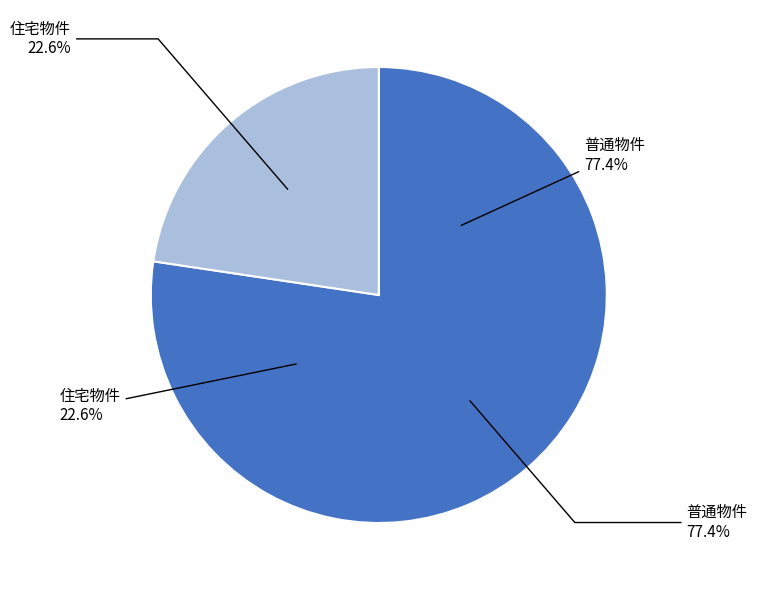

Which slice is the largest?

普通物件